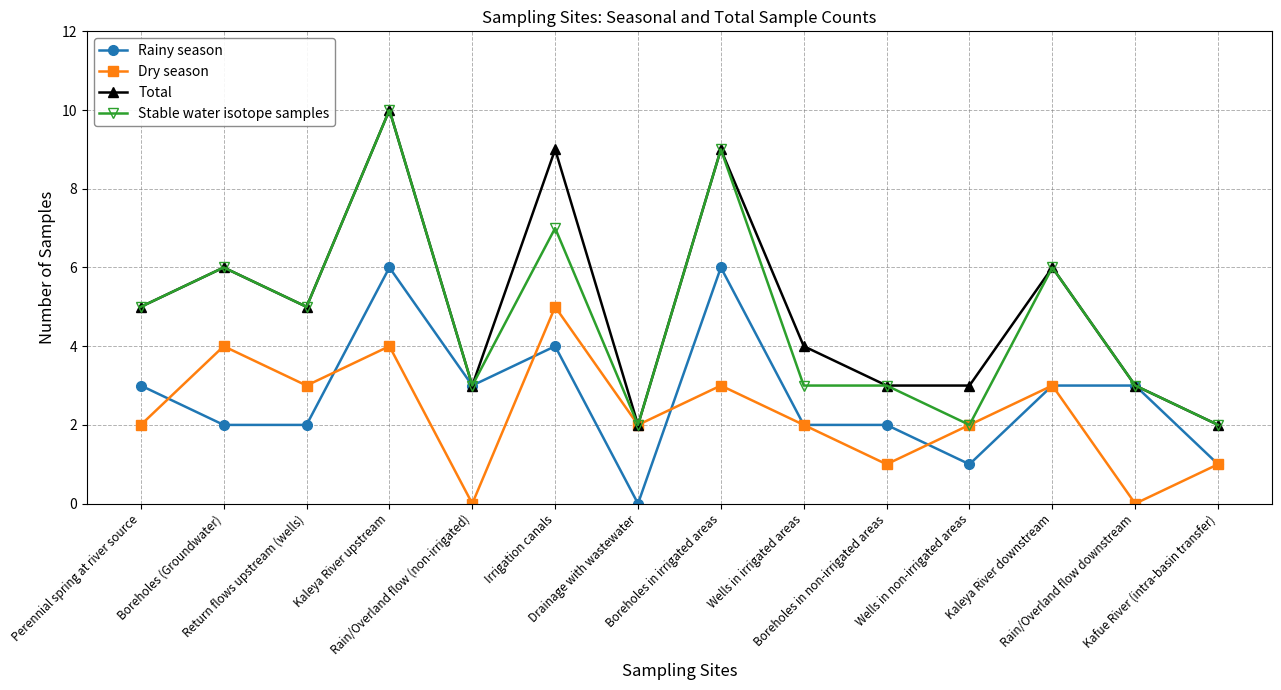

How many interior local valleys does the Dry season series have?

5